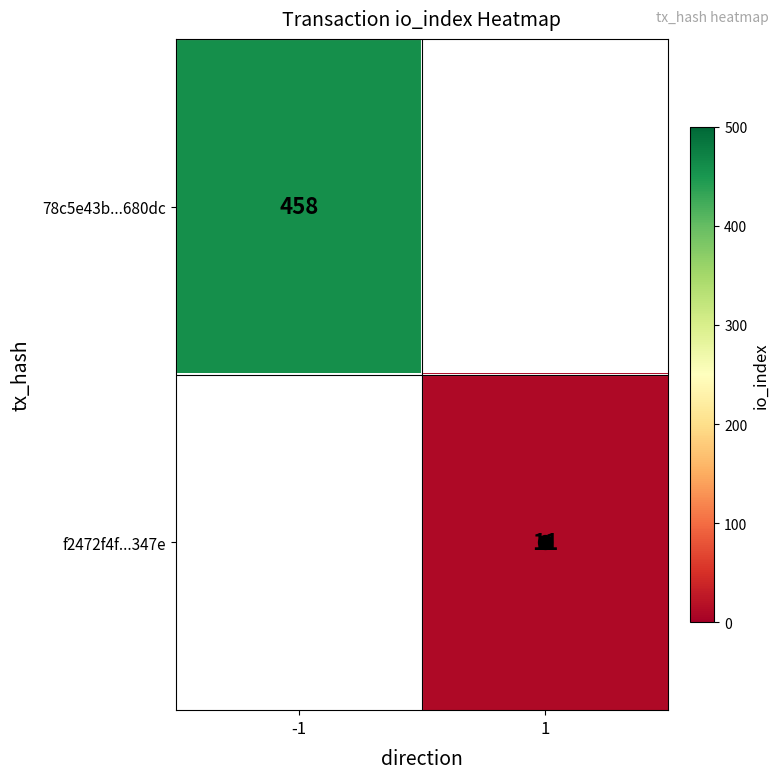

Between 1 and -1, which is larger?

-1